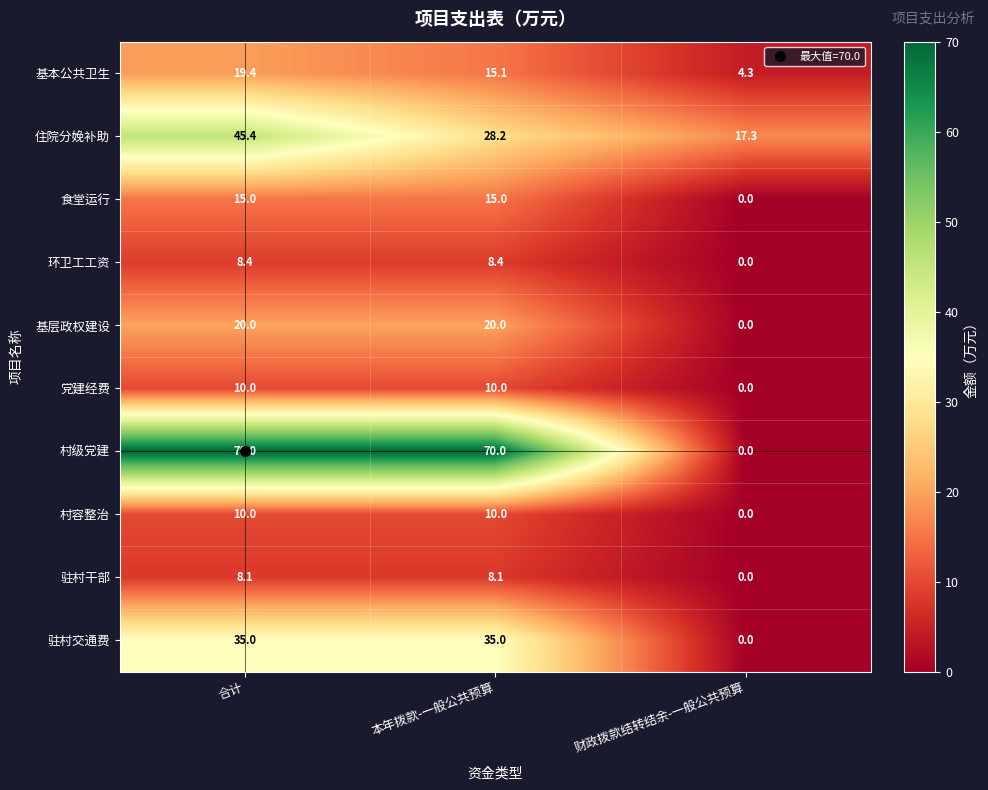

What is the difference between the second highest and minimum values in the 党建经费 series?

10.0